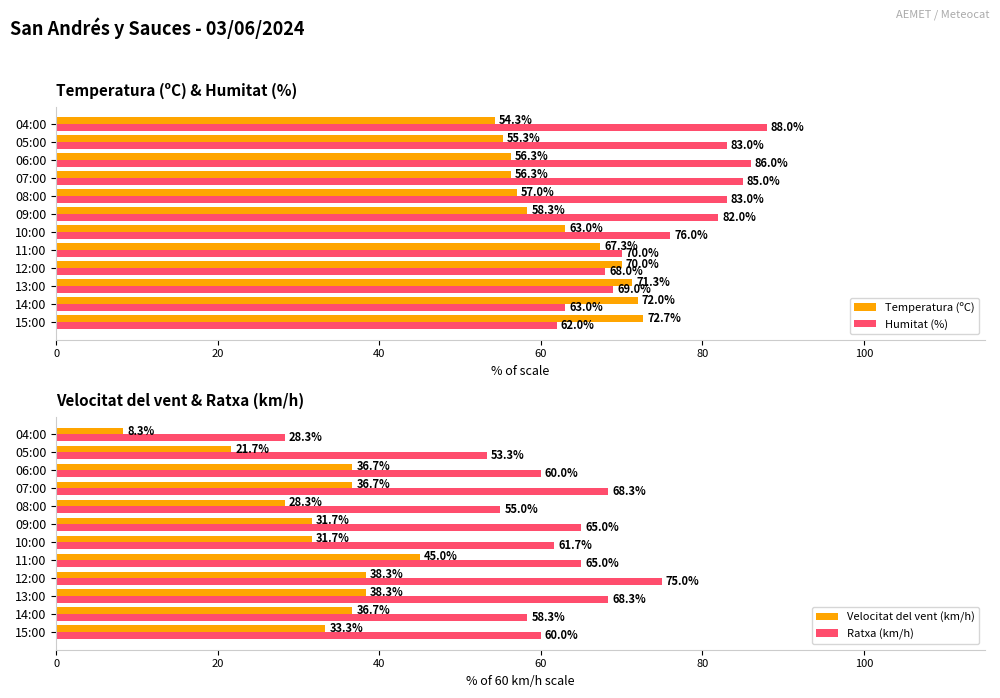

What is the sum of the Humitat (%) values at 08:00 and 12:00?

151.0